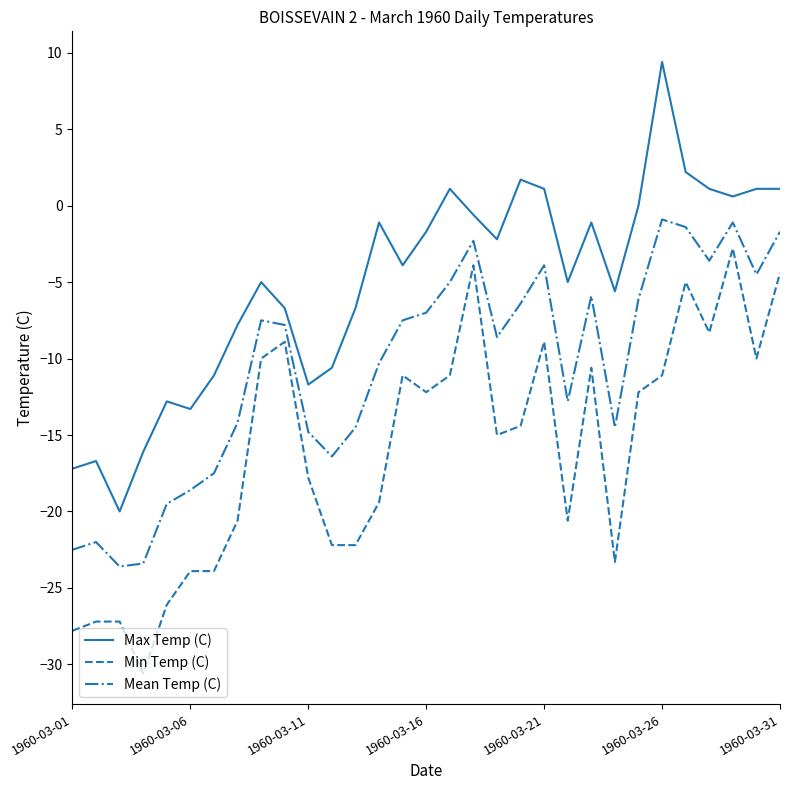

Which series has the largest range (max minus min)?

Max Temp (C)